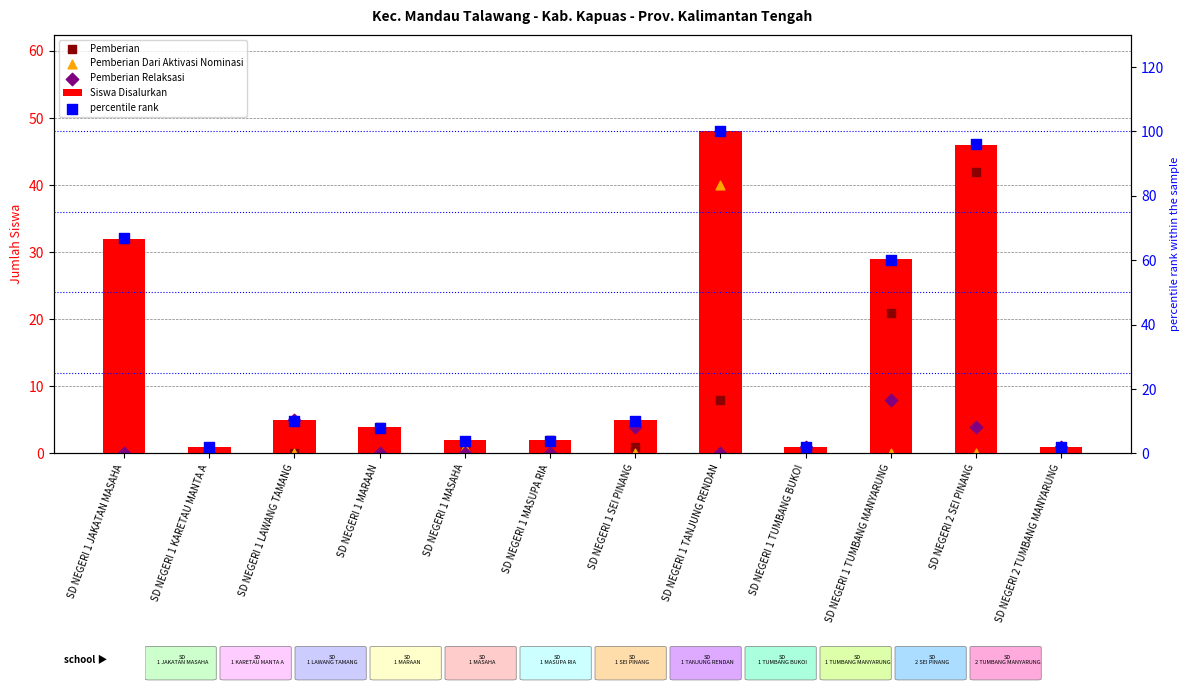

What is the total value across all series at SD NEGERI 1 TANJUNG RENDAN?

196